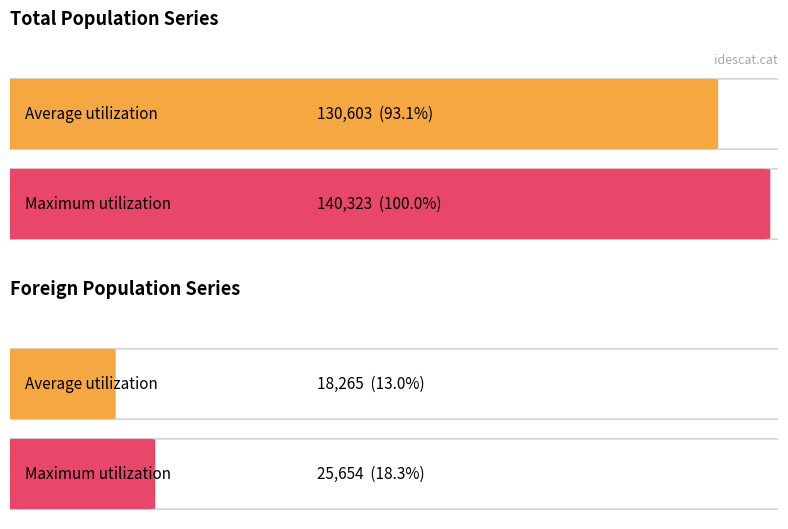

Which series has the largest range (max minus min)?

Total population